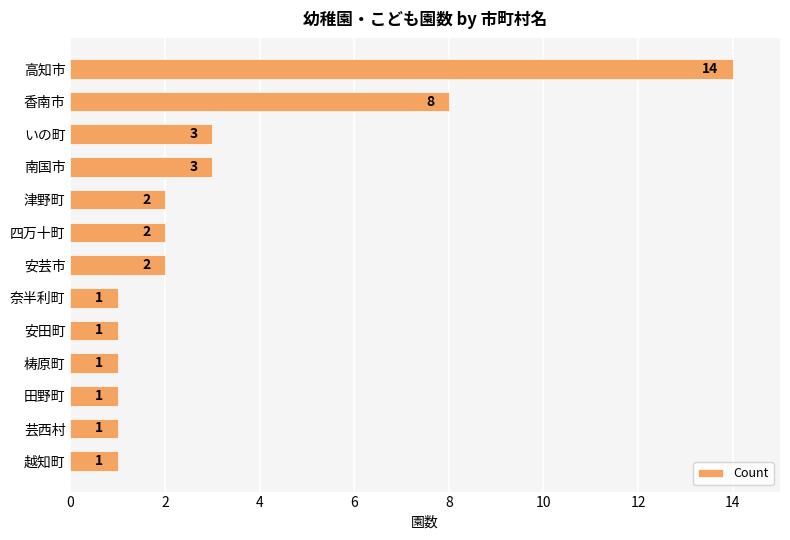

The chart shows a value of 1 at 田野町. True or false?

True